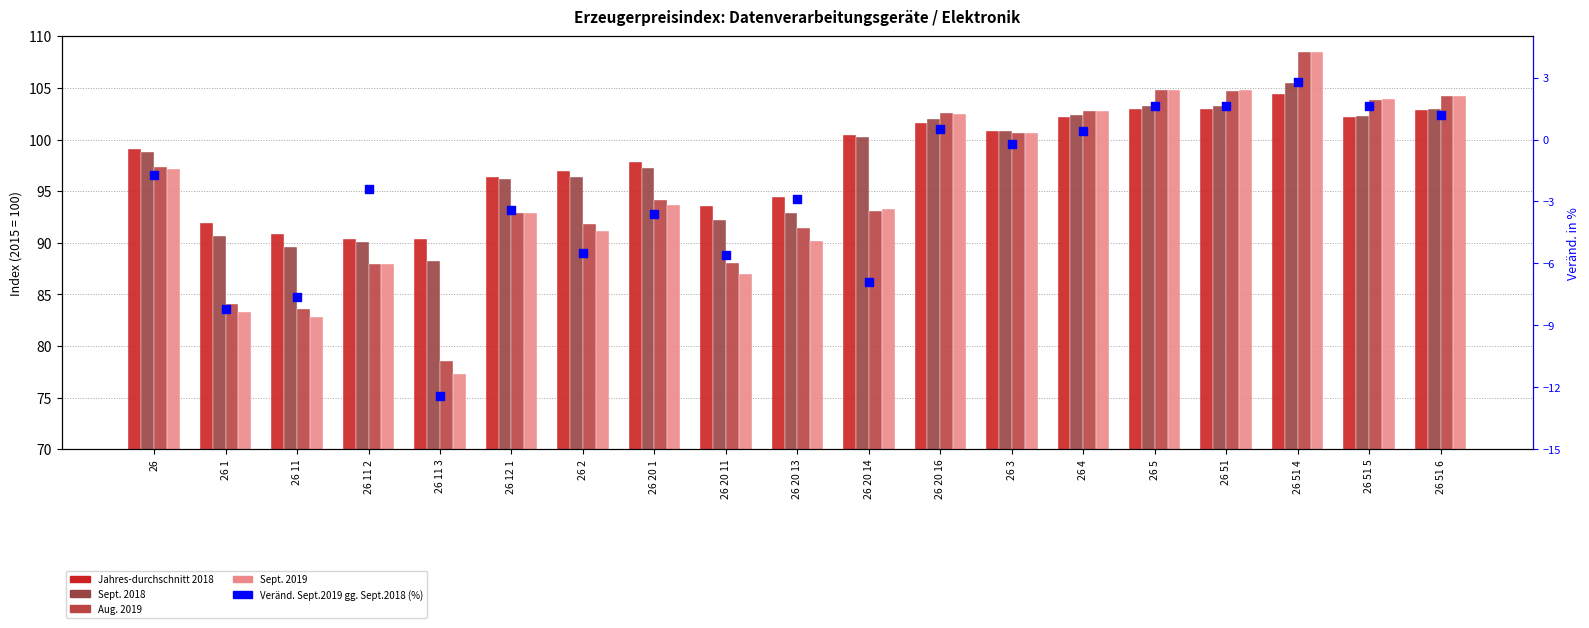

Which series contains the lowest Y value?

Veränderung Sept. 2019 gg. Sept. 2018 (%)